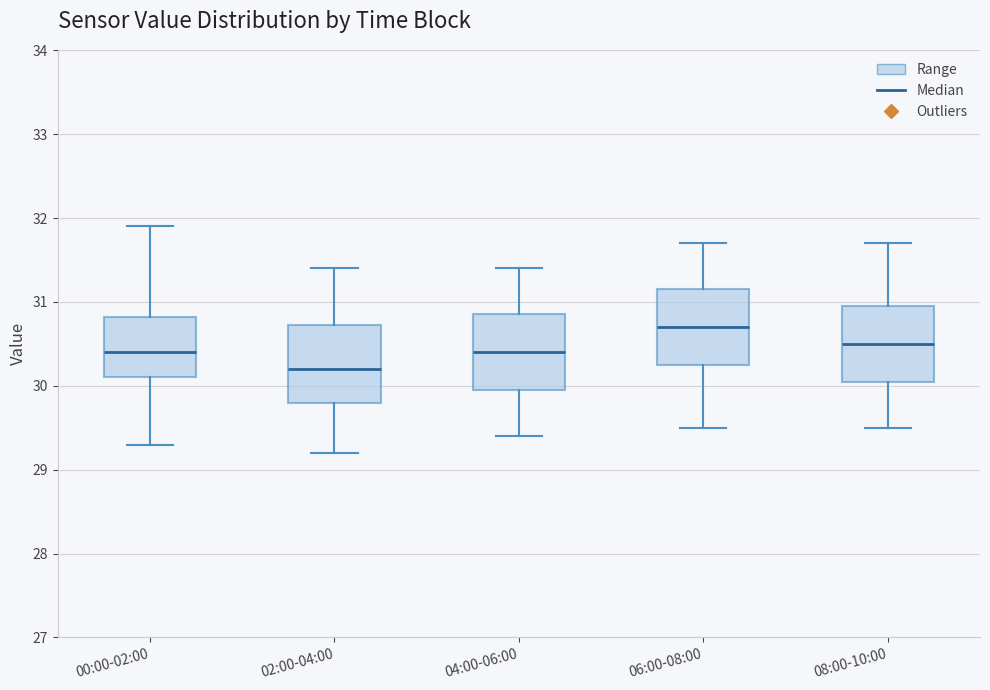

Where is the upper edge of the box for 08:00-10:00 on the y-axis? The values are not printed on the chart, so give them approximately, as read against the axis.

31.0